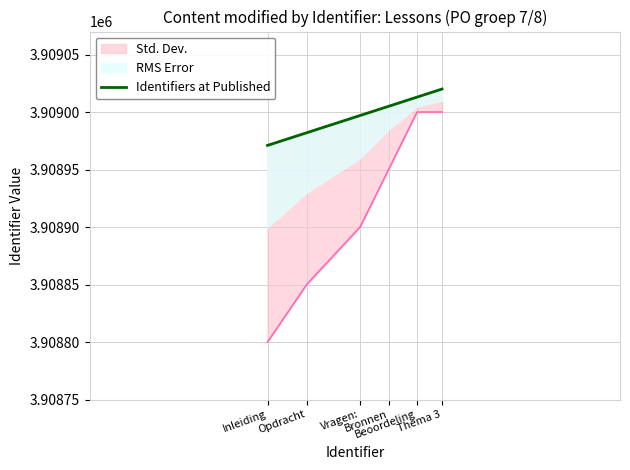

Count the values in the range 3908982 to 3909013.

4